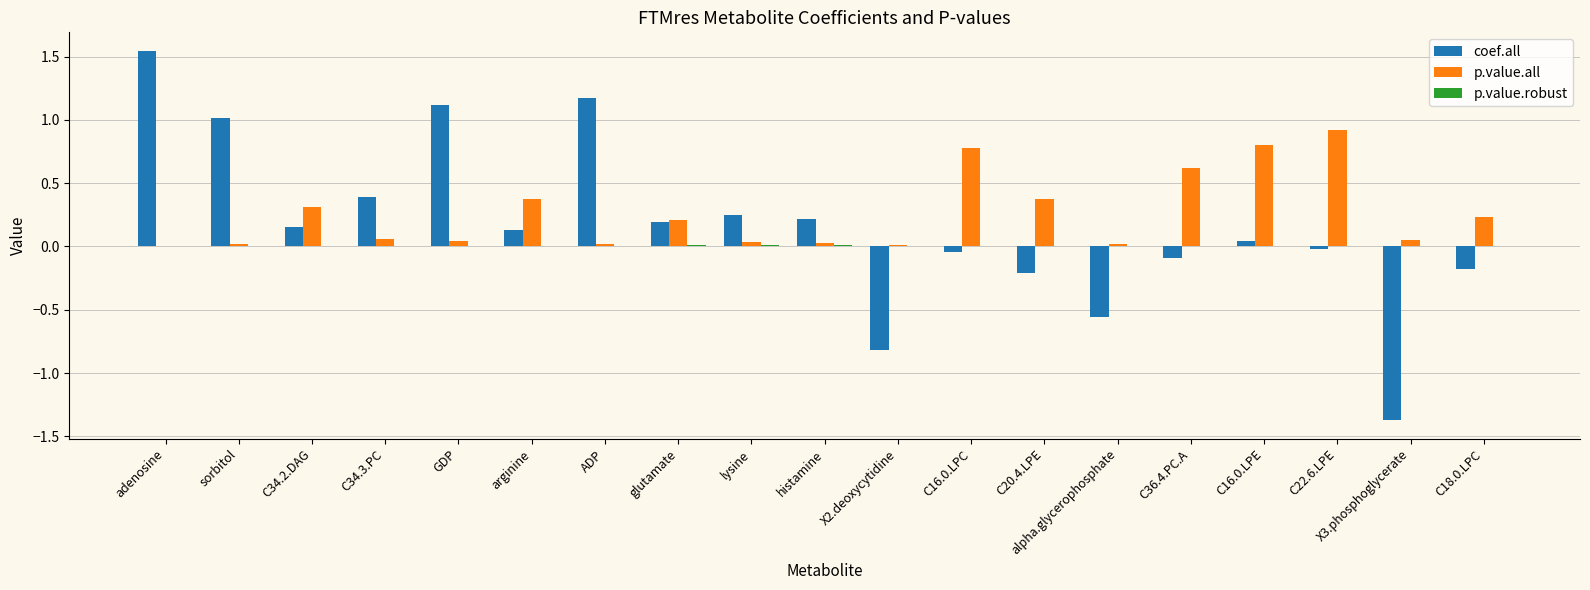

Which label corresponds to the largest value in the chart?

adenosine